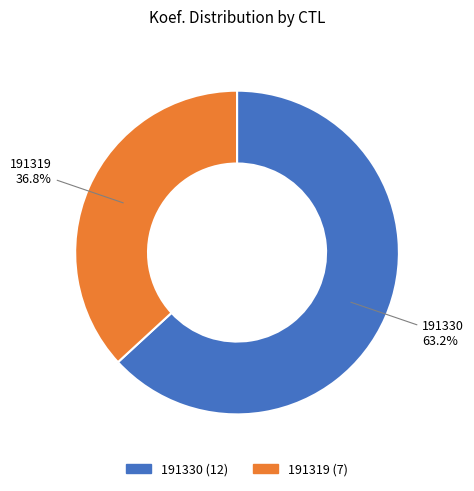

Is it true that 191330 is 73% of the pie?

False